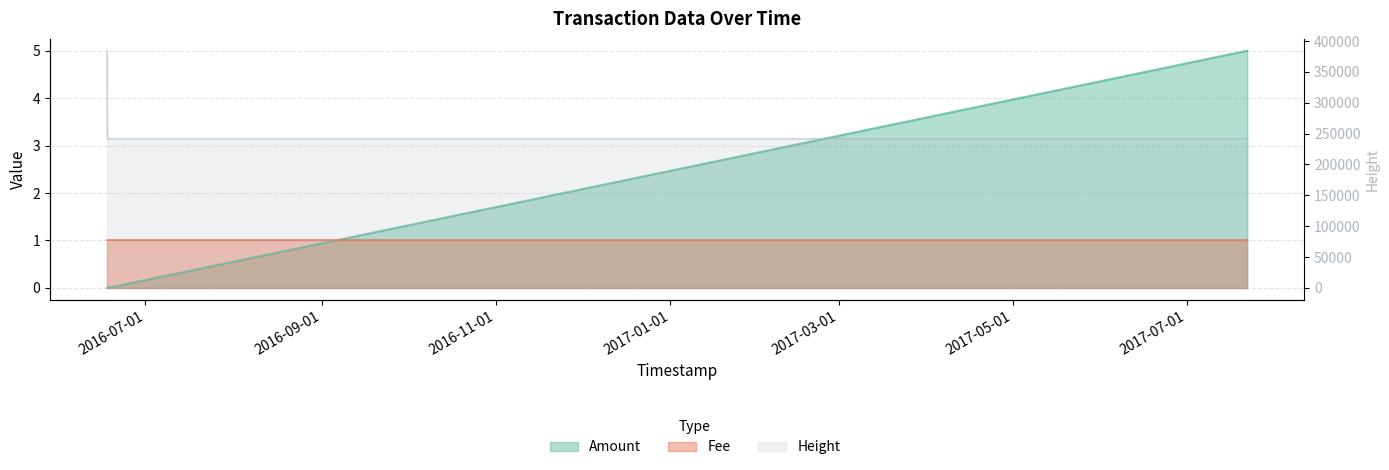

At which category does the chart reach its minimum across all series?

2016-06-17 14:38:03